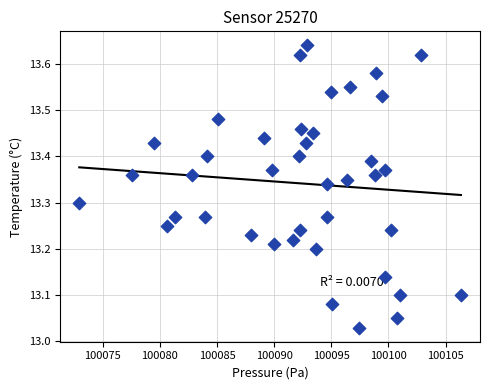

What is the range of X values (max minus min)?

33.4